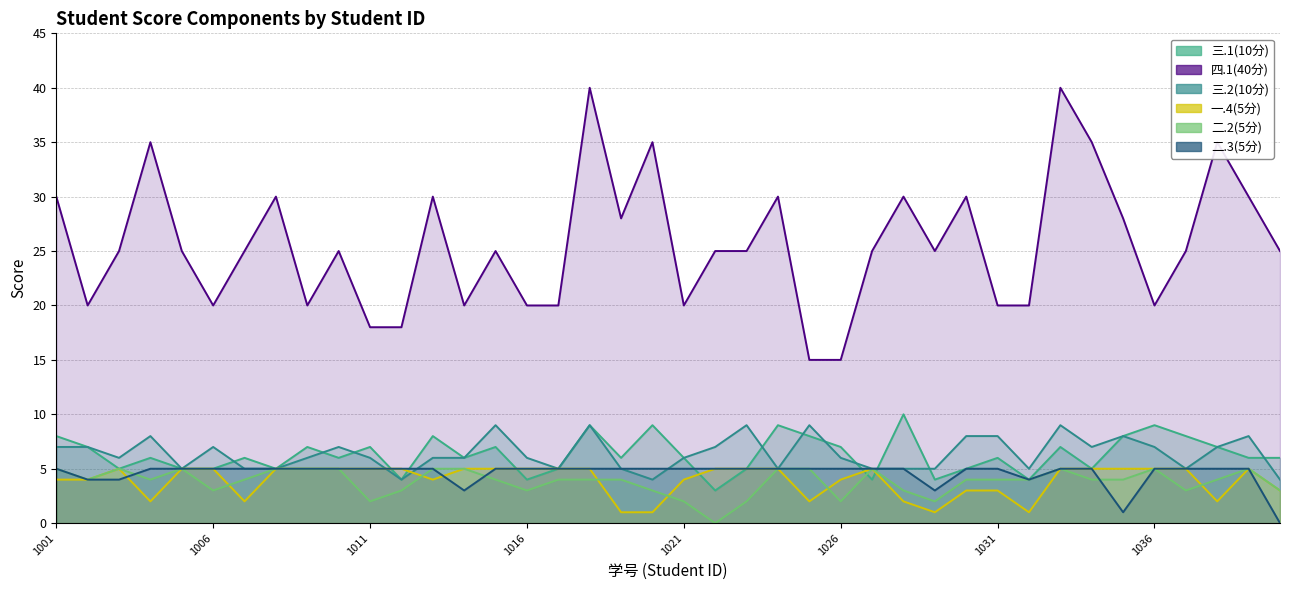

What is the difference between the maximum and minimum values in the 二.2(5分) series?

5